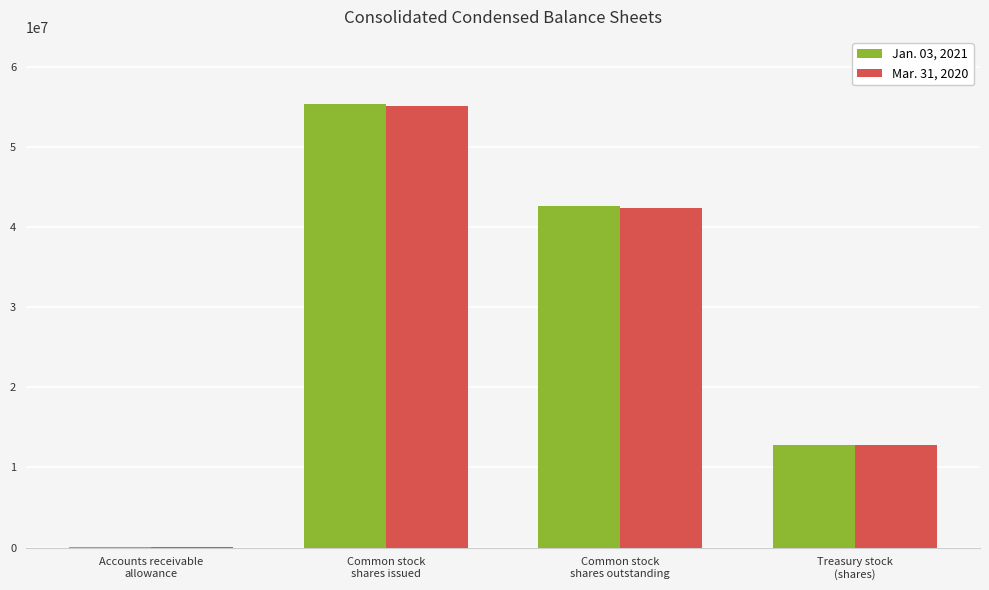

What value does the Jan. 03, 2021 series have at Treasury stock
(shares), to the nearest 10?

12783060